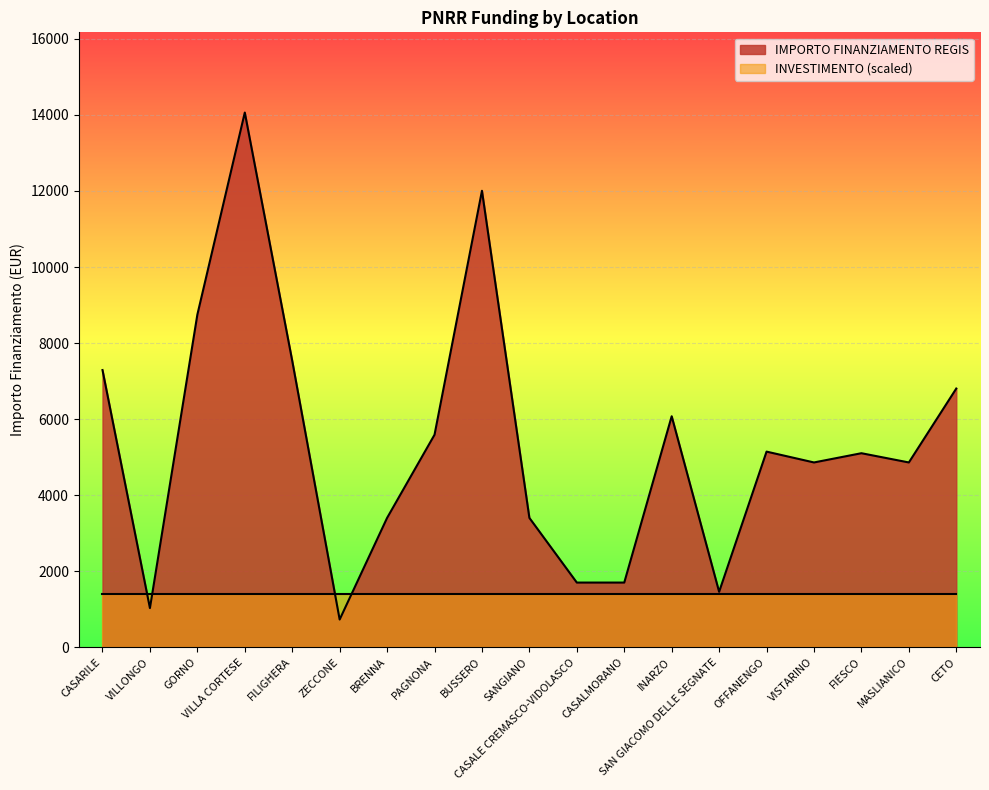

List the labels in order of value, largest first.

VILLA CORTESE, BUSSERO, GORNO, FILIGHERA, CASARILE, CETO, INARZO, PAGNONA, OFFANENGO, FIESCO, VISTARINO, MASLIANICO, BRENNA, SANGIANO, CASALE CREMASCO-VIDOLASCO, CASALMORANO, SAN GIACOMO DELLE SEGNATE, VILLONGO, ZECCONE